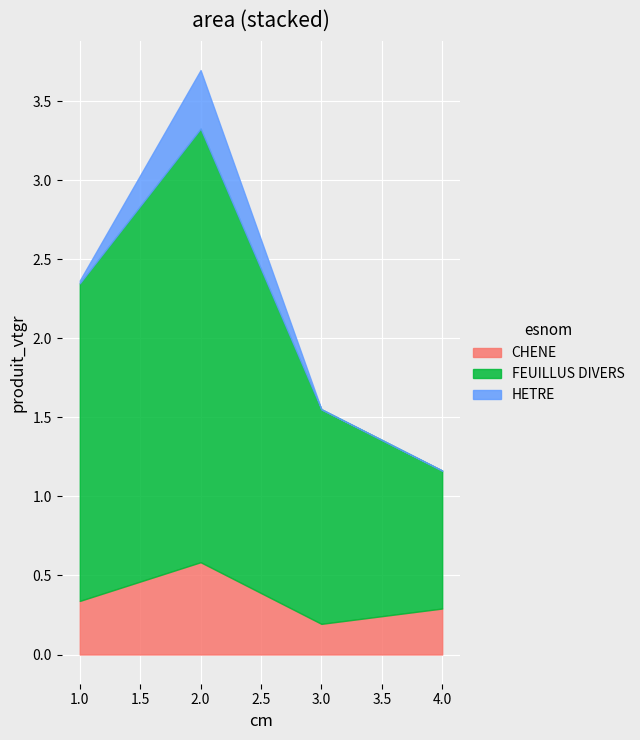

True or false: HETRE and FEUILLUS DIVERS intersect in this chart.

False